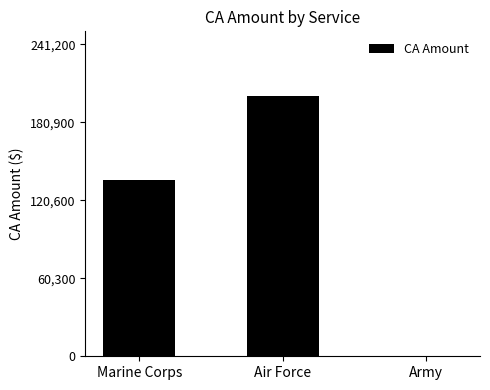

How many data points does each series have?

3